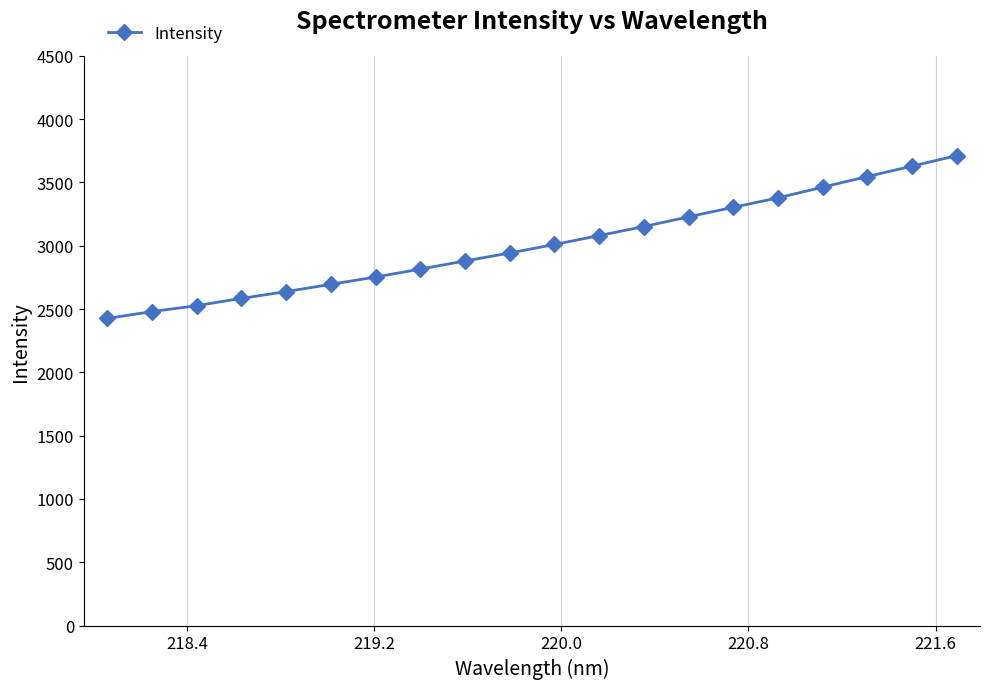

What is the difference between the second highest and minimum values?

1202.7